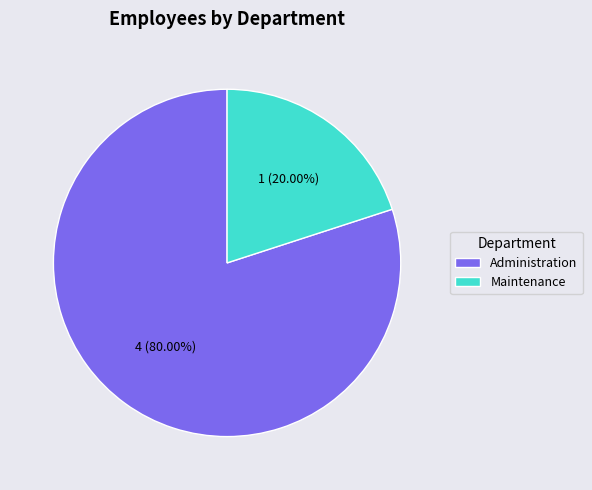

To the nearest percent, what percentage of the pie is Maintenance?

20%